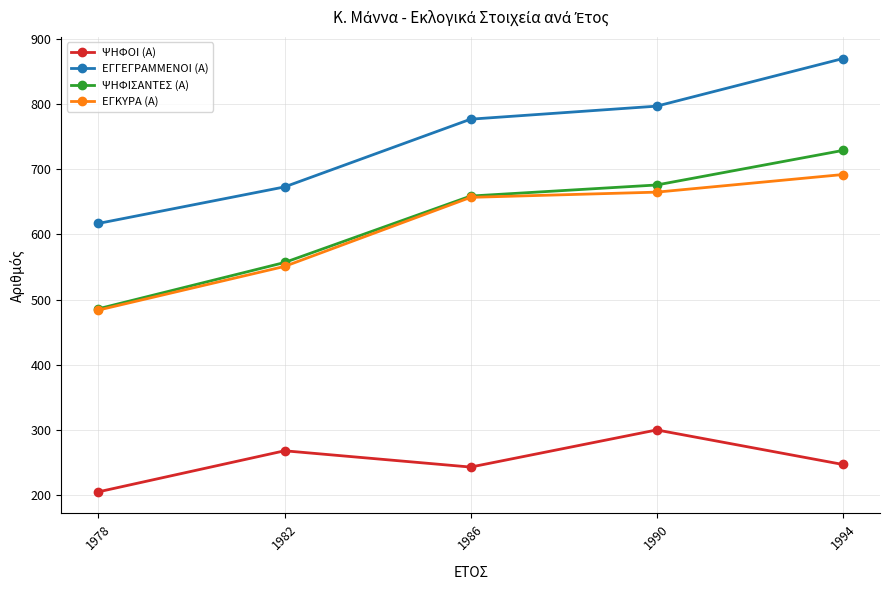

How many lines are shown in the chart?

4